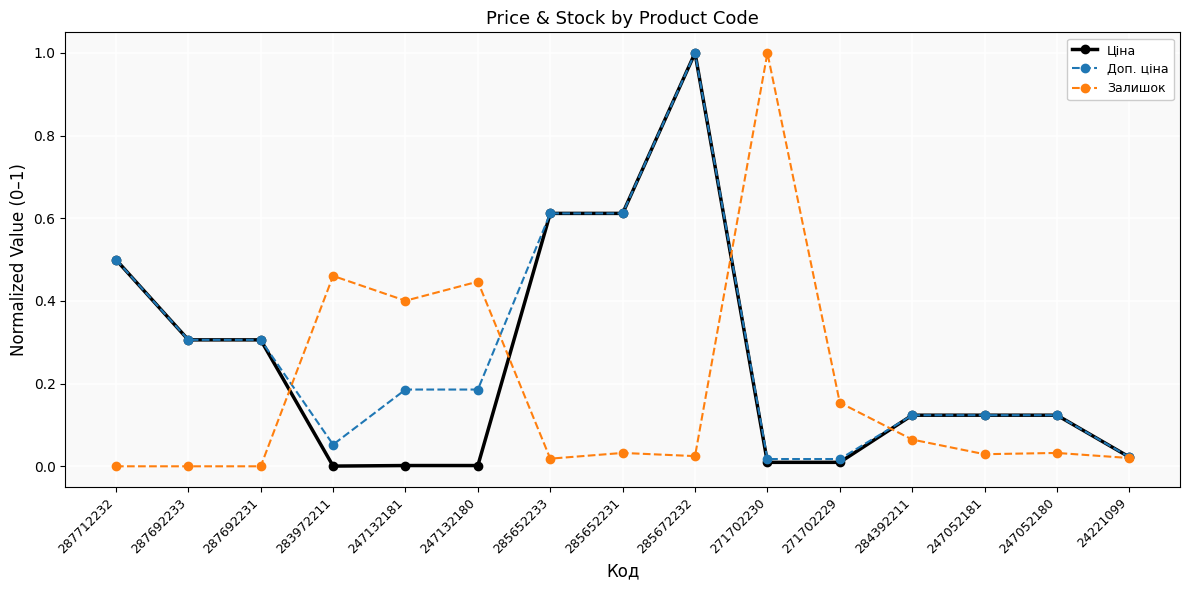

At which label does Залишок reach its peak?

271702230